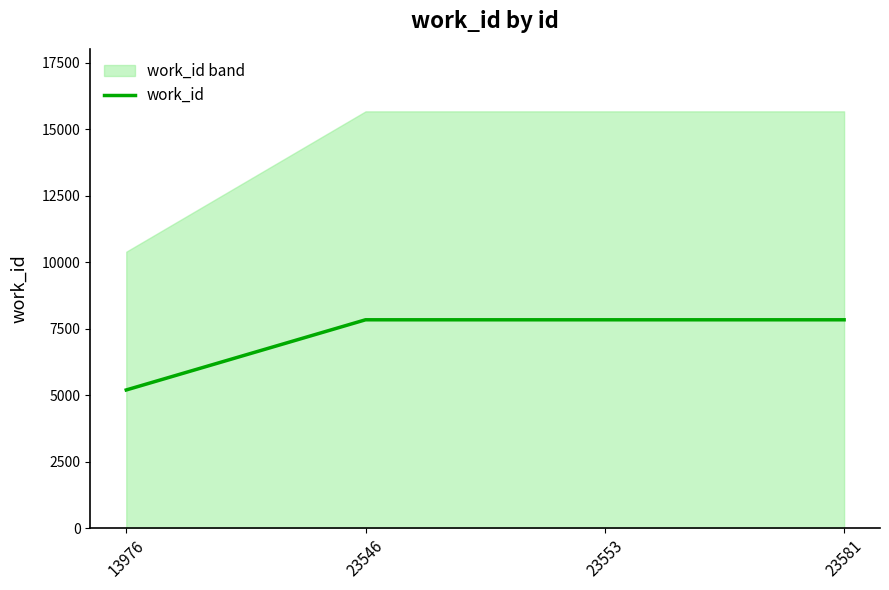

Reading left to right, transcribe all the data shown in this chart.

13976=5197	23546=7835	23553=7835	23581=7835